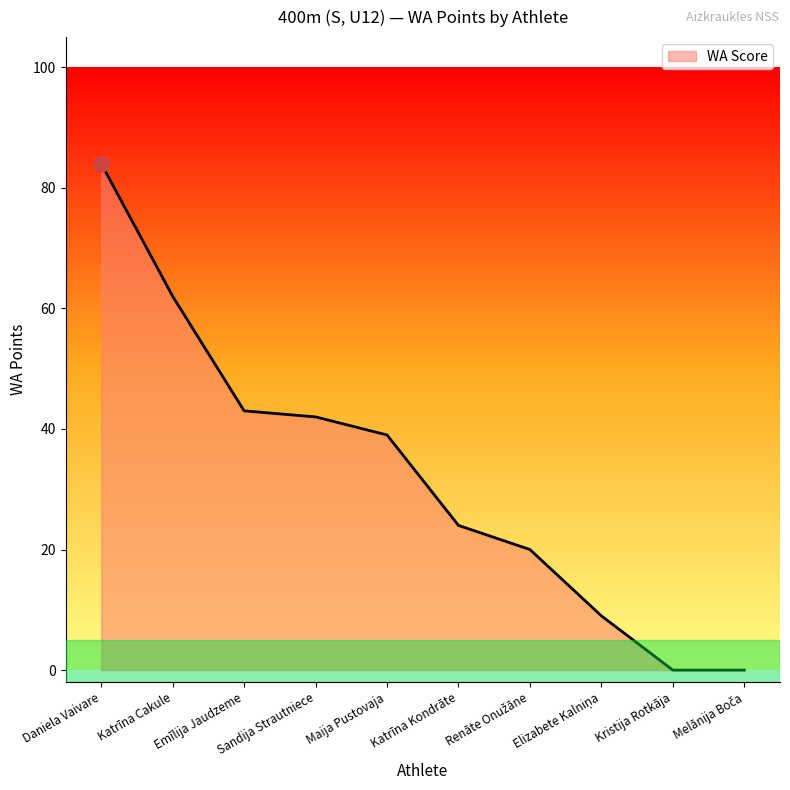

What is the change in value from Maija Pustovaja to Katrīna Kondrāte?

-15